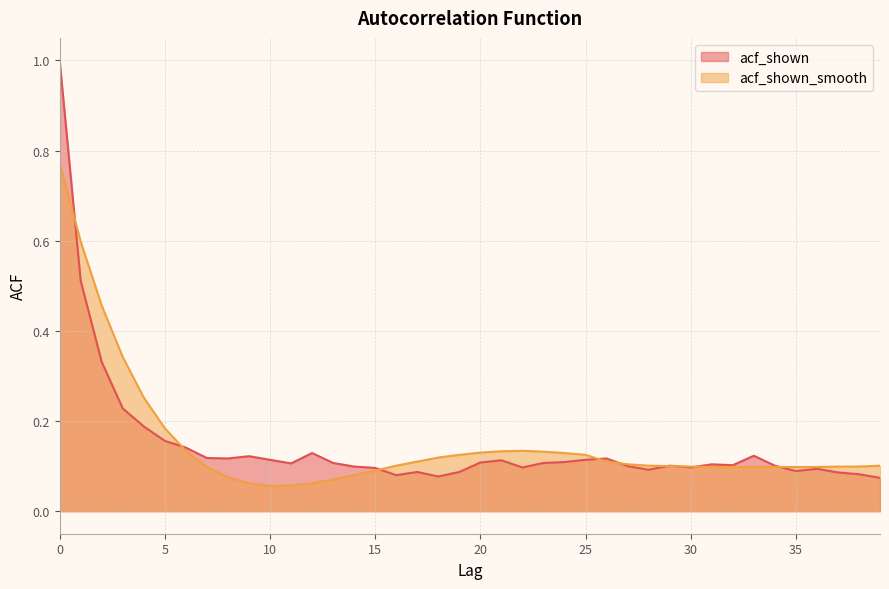

Rank the categories by acf_shown value from highest to lowest.

0, 1, 2, 3, 4, 5, 6, 12, 33, 9, 7, 8, 26, 10, 25, 21, 24, 20, 13, 23, 11, 31, 32, 29, 34, 27, 14, 22, 30, 15, 36, 28, 35, 17, 19, 37, 38, 16, 18, 39